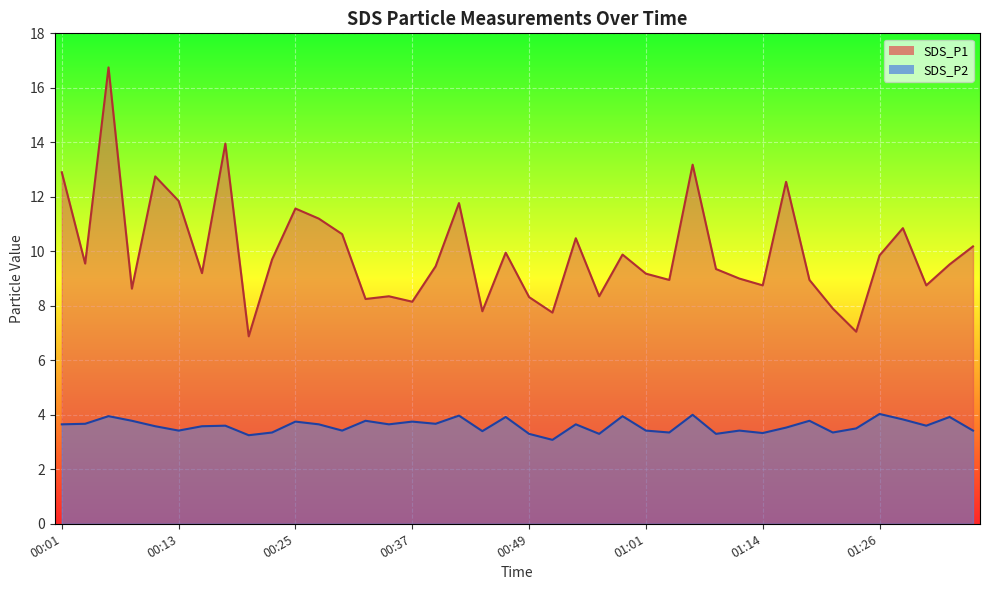

At which category does SDS_P1 reach its first local valley?

00:03